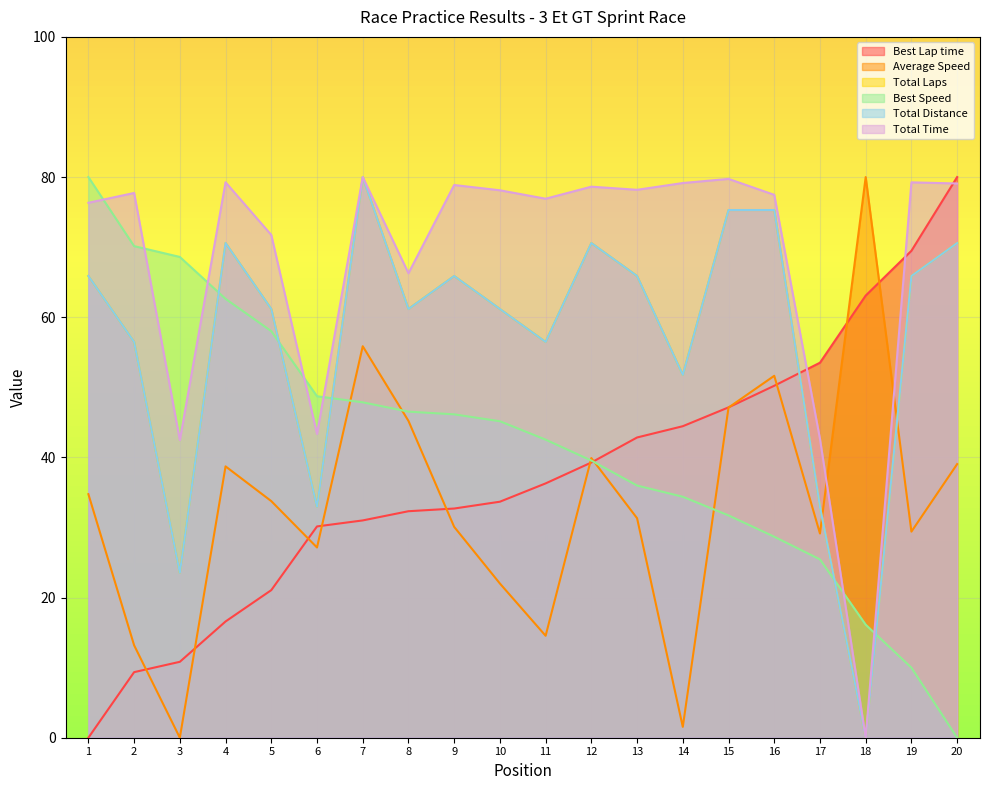

Which series has the widest spread of values?

Total Laps